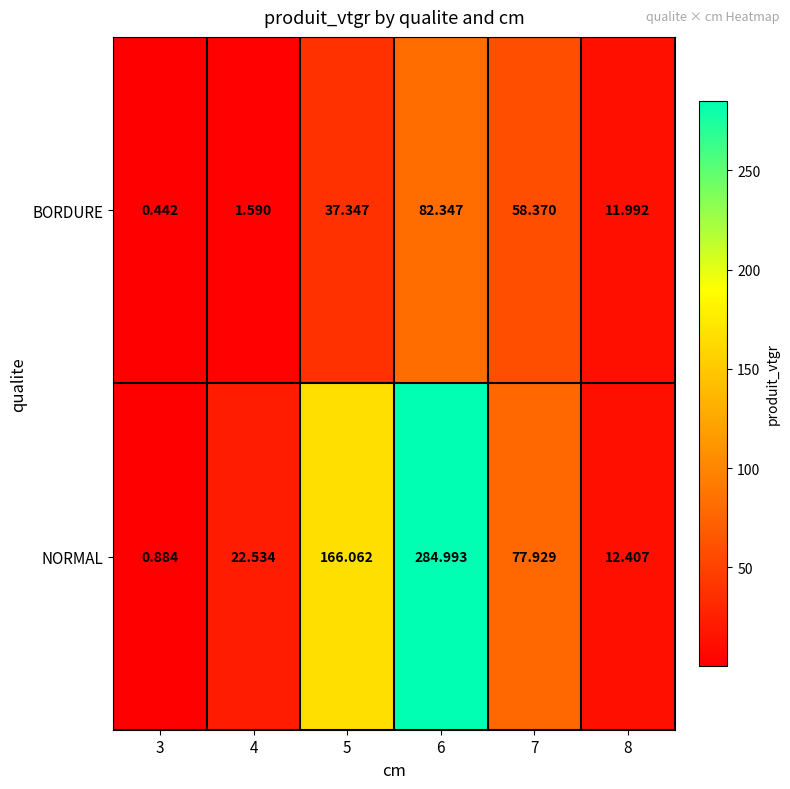

Is the value of BORDURE at 6 greater than the value of NORMAL at 7?

Yes